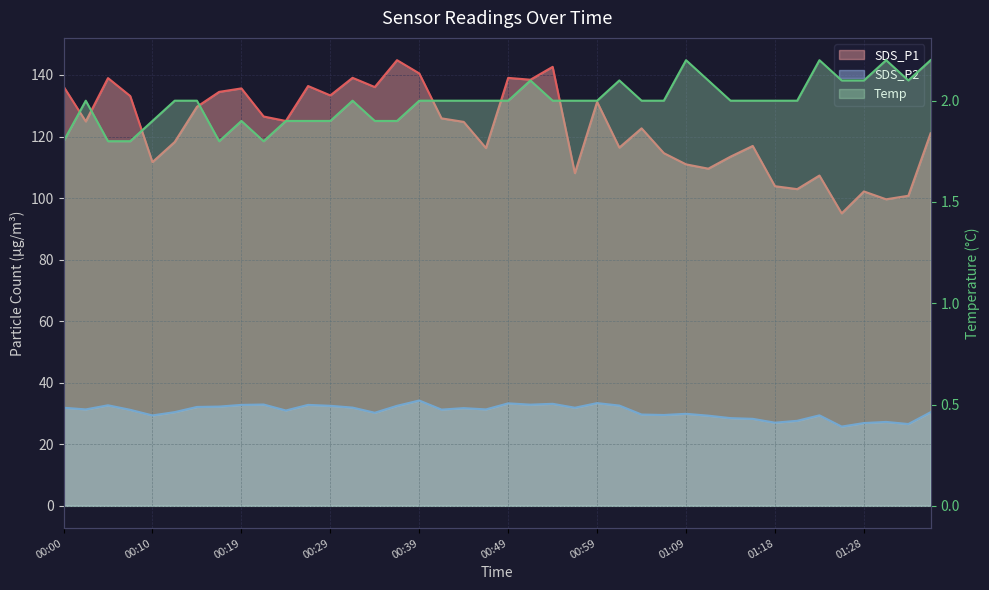

What value does the Temp series have at 00:32?

2.0